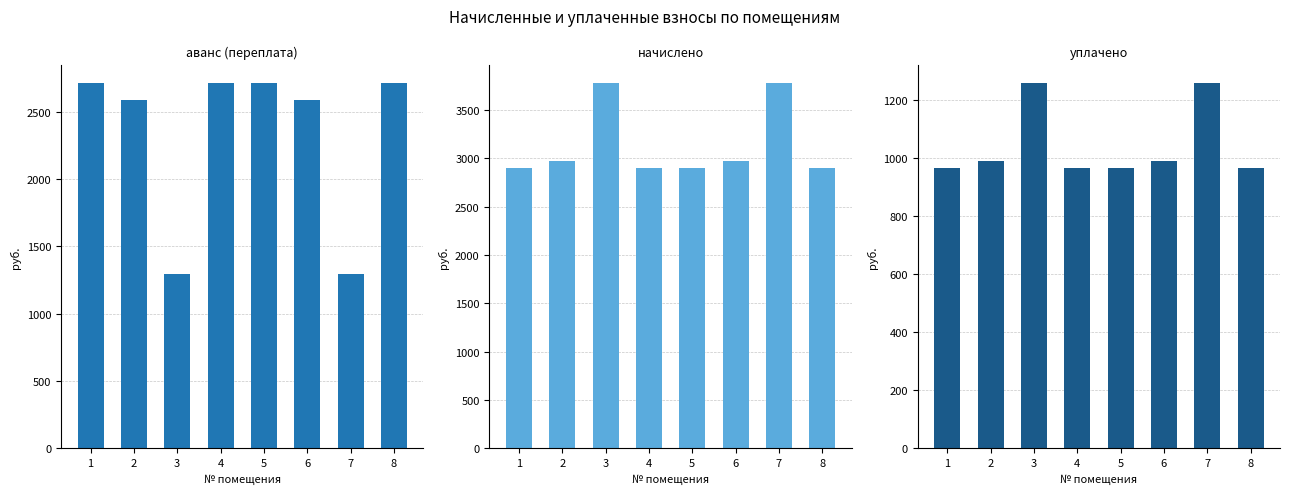

Which series has the largest total across all categories?

начислено